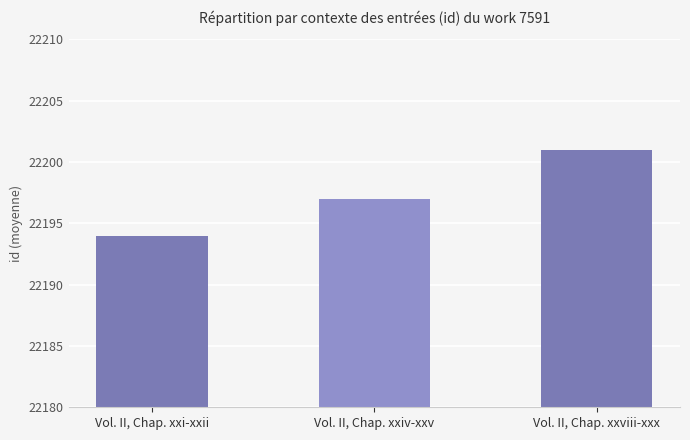

Does the chart contain stacked bars?

No